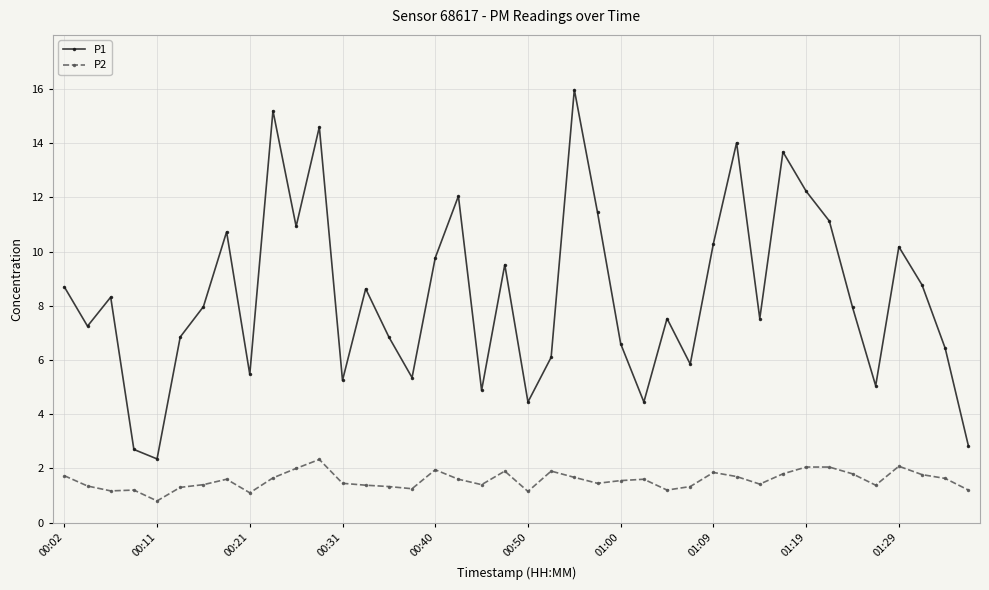

Which series has the largest range (max minus min)?

P1